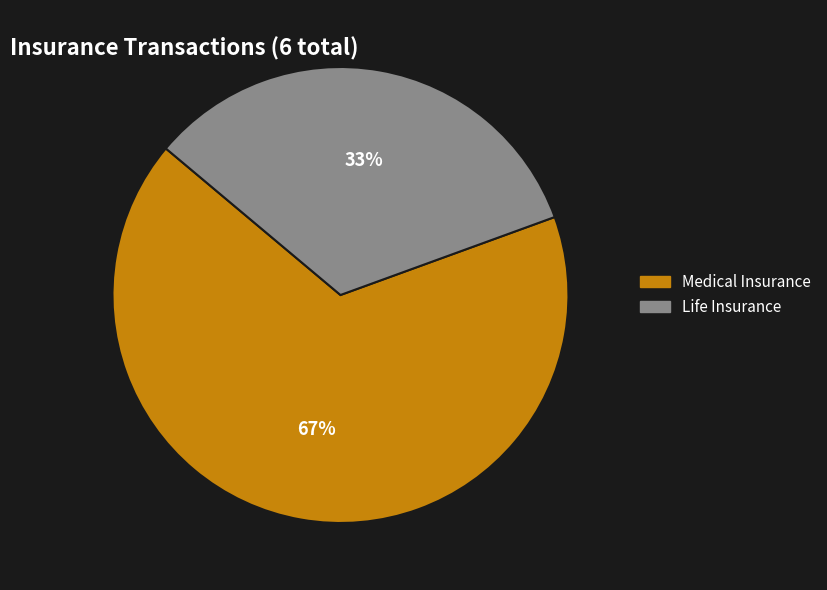

To the nearest percent, what percentage of the pie is Life Insurance?

33%